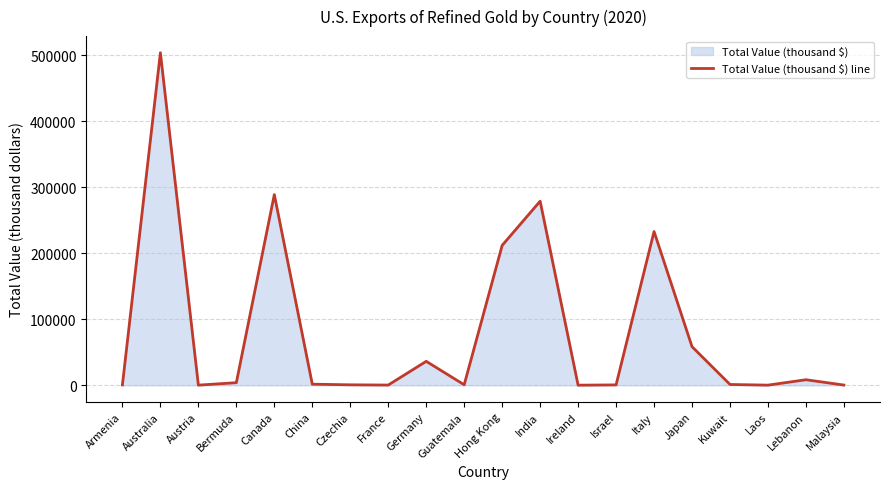

What is the change in value from Israel to Lebanon?

+7806